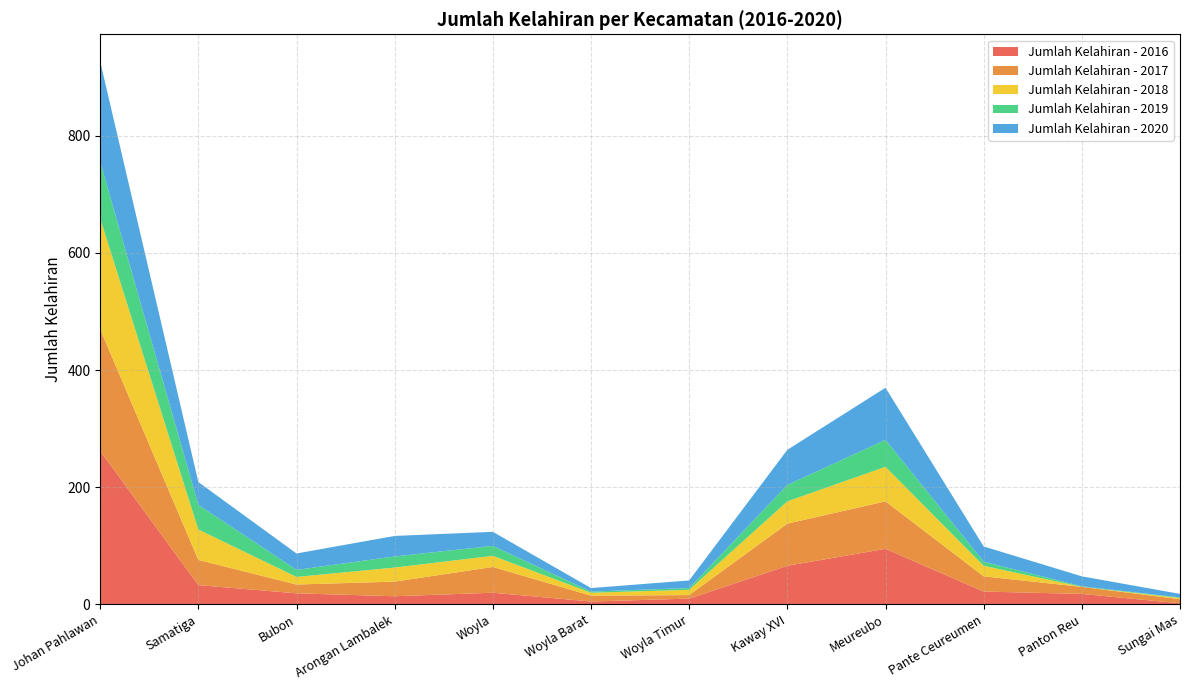

Reading left to right, transcribe all the data shown in this chart.

Jumlah Kelahiran - 2016: 262	33	19	14	20	5	10	66	95	22	18	2
Jumlah Kelahiran - 2017: 208	43	15	25	44	10	6	72	81	26	12	7
Jumlah Kelahiran - 2018: 189	52	13	24	19	5	9	38	59	18	0	2
Jumlah Kelahiran - 2019: 97	42	12	19	17	2	3	28	46	7	1	1
Jumlah Kelahiran - 2020: 171	39	28	35	24	6	13	60	89	26	17	6